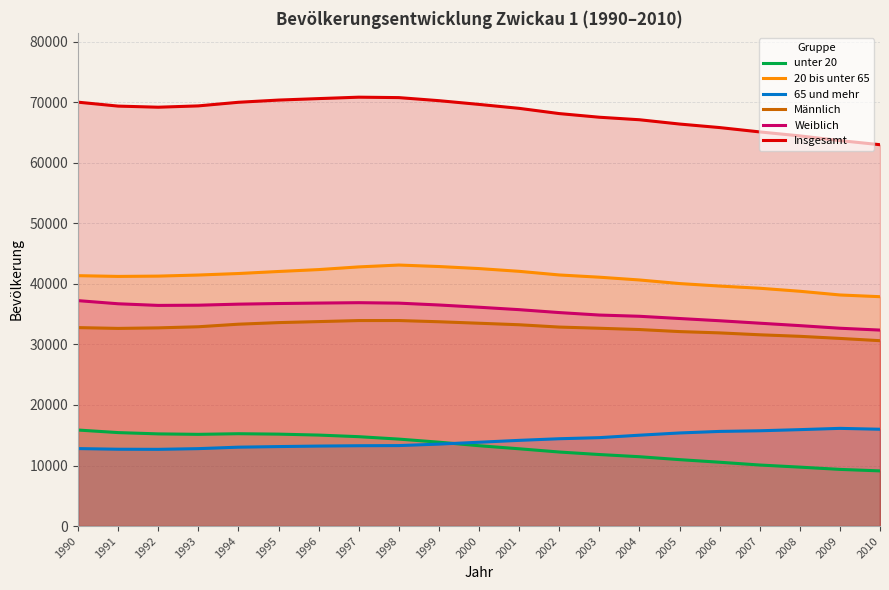

Is the value of Männlich at 2002 greater than the value of 20 bis unter 65 at 2008?

No